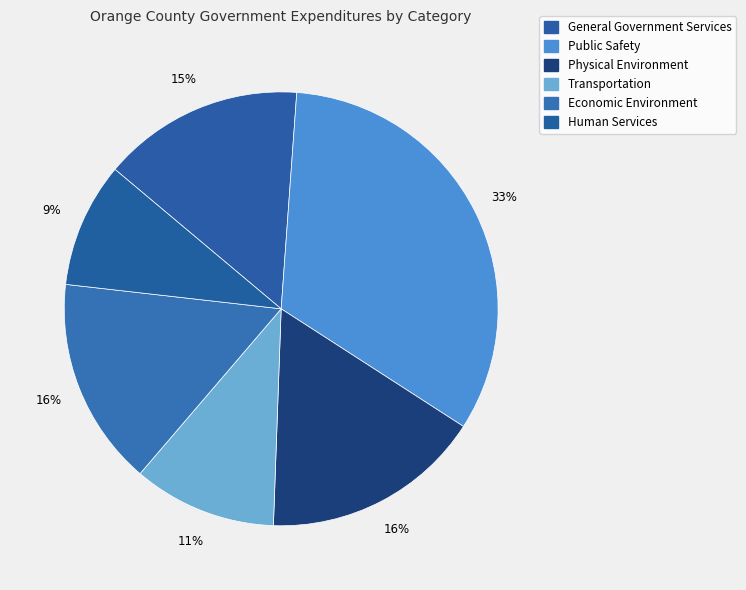

What is the largest slice in the pie chart?

Public Safety